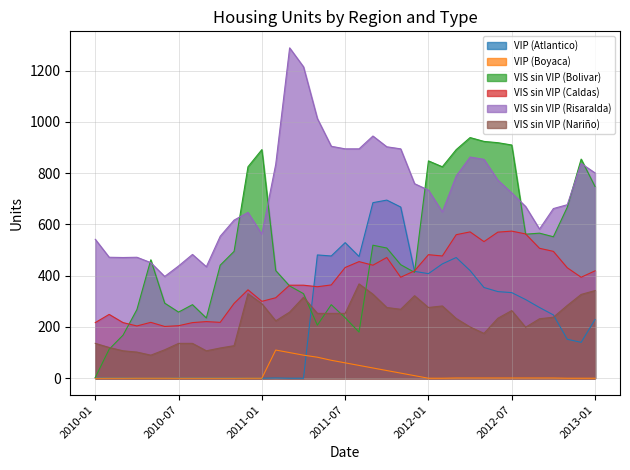

Which category has the highest value across all series?

2011-03